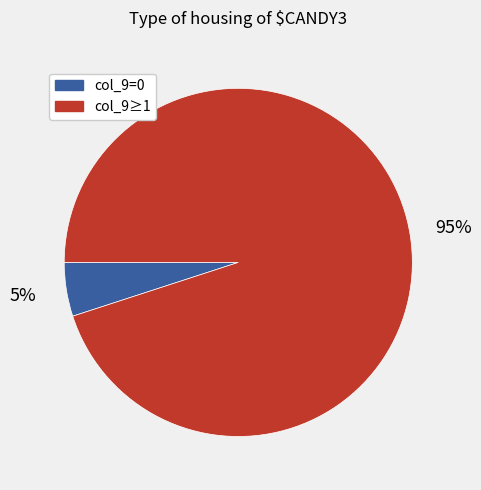

How many slices are in this pie chart?

2